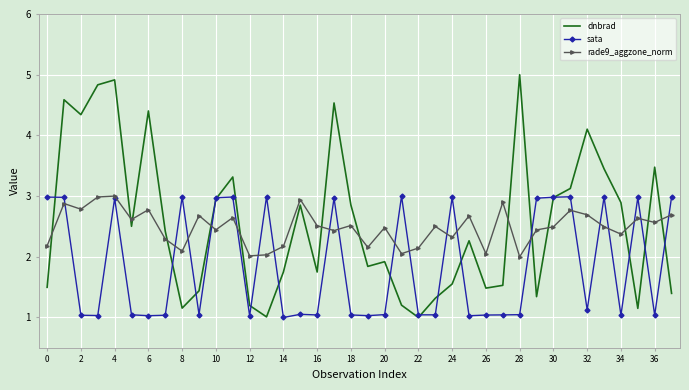

What is the difference between the second highest and second lowest values in the rade9_aggzone_norm series?

1.0